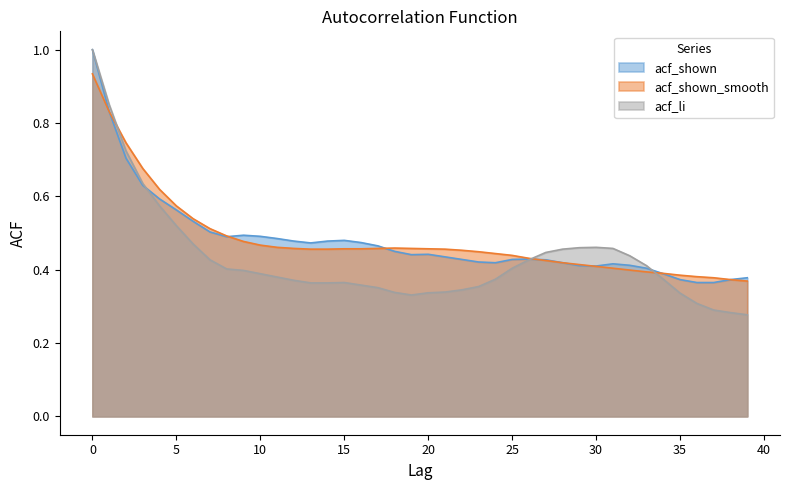

Reading right to left, what are all the values shown in this chart?

acf_shown: 39=0.4	38=0.4	37=0.4	36=0.4	35=0.4	34=0.4	33=0.4	32=0.4	31=0.4	30=0.4	29=0.4	28=0.4	27=0.4	26=0.4	25=0.4	24=0.4	23=0.4	22=0.4	21=0.4	20=0.4	19=0.4	18=0.5	17=0.5	16=0.5	15=0.5	14=0.5	13=0.5	12=0.5	11=0.5	10=0.5	9=0.5	8=0.5	7=0.5	6=0.5	5=0.6	4=0.6	3=0.6	2=0.7	1=0.8	0=1.0
acf_shown_smooth: 39=0.4	38=0.4	37=0.4	36=0.4	35=0.4	34=0.4	33=0.4	32=0.4	31=0.4	30=0.4	29=0.4	28=0.4	27=0.4	26=0.4	25=0.4	24=0.4	23=0.4	22=0.5	21=0.5	20=0.5	19=0.5	18=0.5	17=0.5	16=0.5	15=0.5	14=0.5	13=0.5	12=0.5	11=0.5	10=0.5	9=0.5	8=0.5	7=0.5	6=0.5	5=0.6	4=0.6	3=0.7	2=0.7	1=0.8	0=0.9
acf_li: 39=0.3	38=0.3	37=0.3	36=0.3	35=0.3	34=0.4	33=0.4	32=0.4	31=0.5	30=0.5	29=0.5	28=0.5	27=0.4	26=0.4	25=0.4	24=0.4	23=0.4	22=0.3	21=0.3	20=0.3	19=0.3	18=0.3	17=0.4	16=0.4	15=0.4	14=0.4	13=0.4	12=0.4	11=0.4	10=0.4	9=0.4	8=0.4	7=0.4	6=0.5	5=0.5	4=0.6	3=0.6	2=0.7	1=0.8	0=1.0